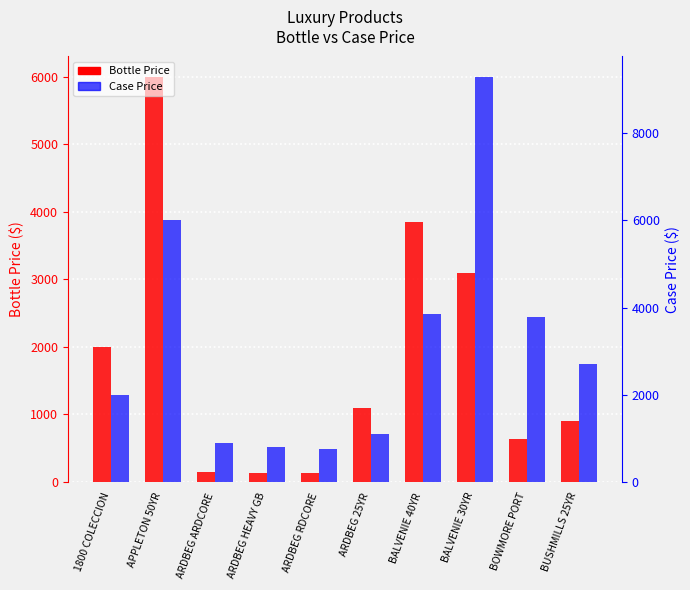

What is the difference between the maximum and minimum values in the Case Price series?

8550.0